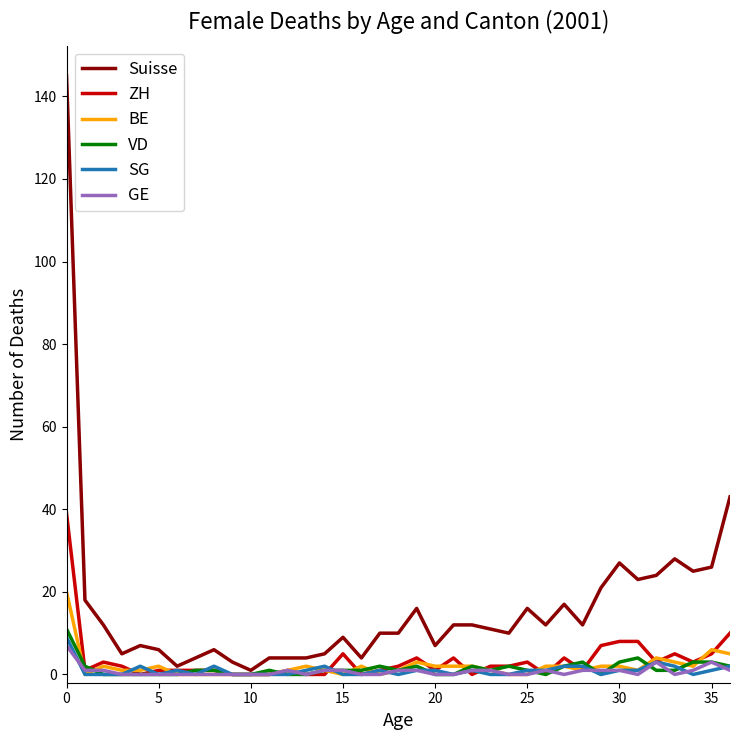

At how many categories does at least one series exceed 93?

1